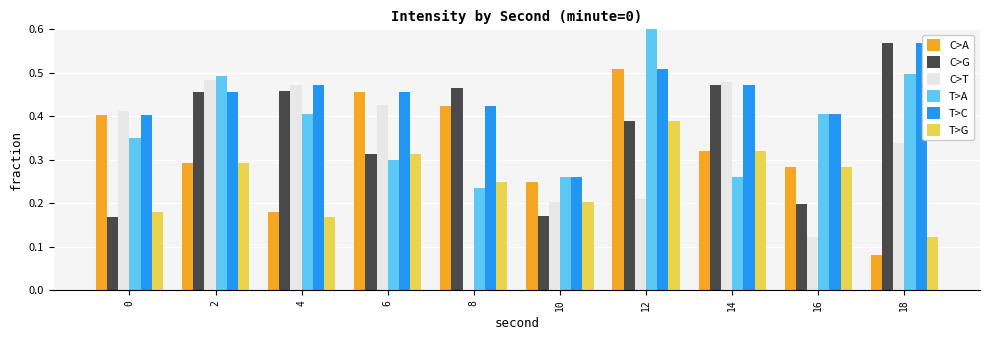

Is the value of C>G at 4 greater than the value of T>A at 16?

Yes